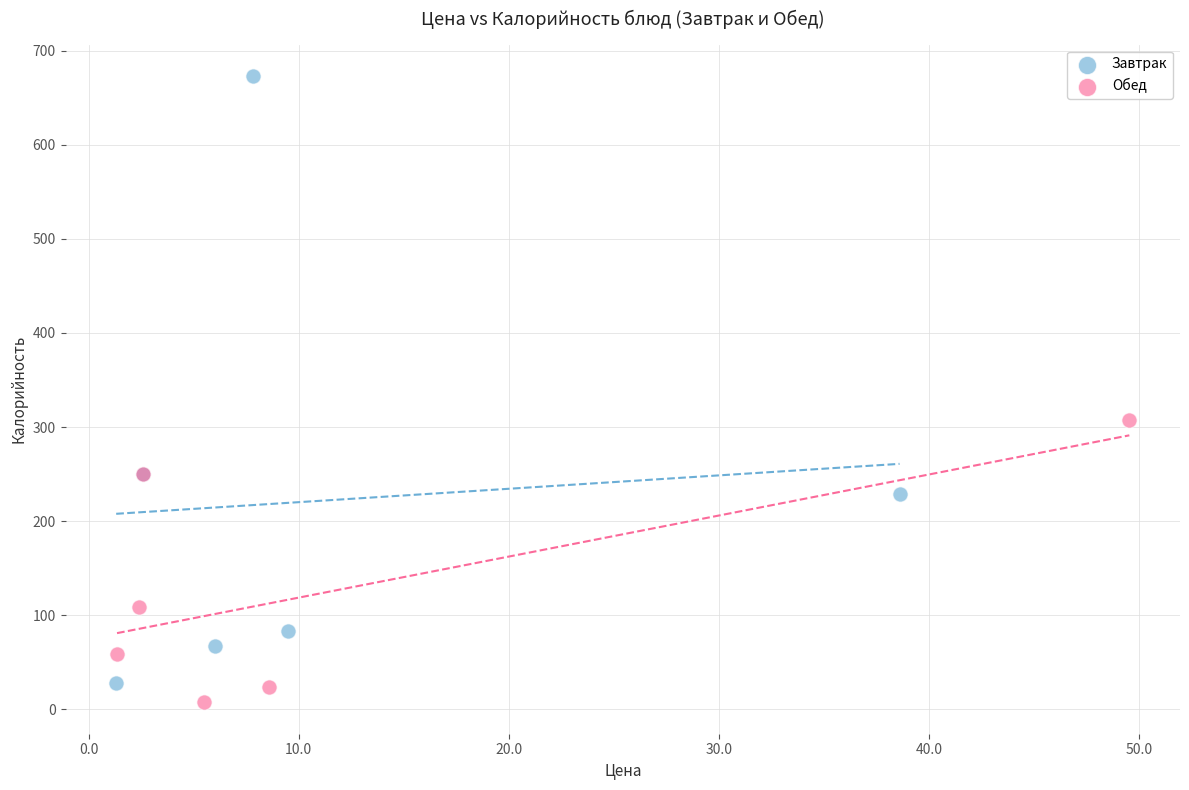

Which series has the largest Y range (max minus min)?

Завтрак